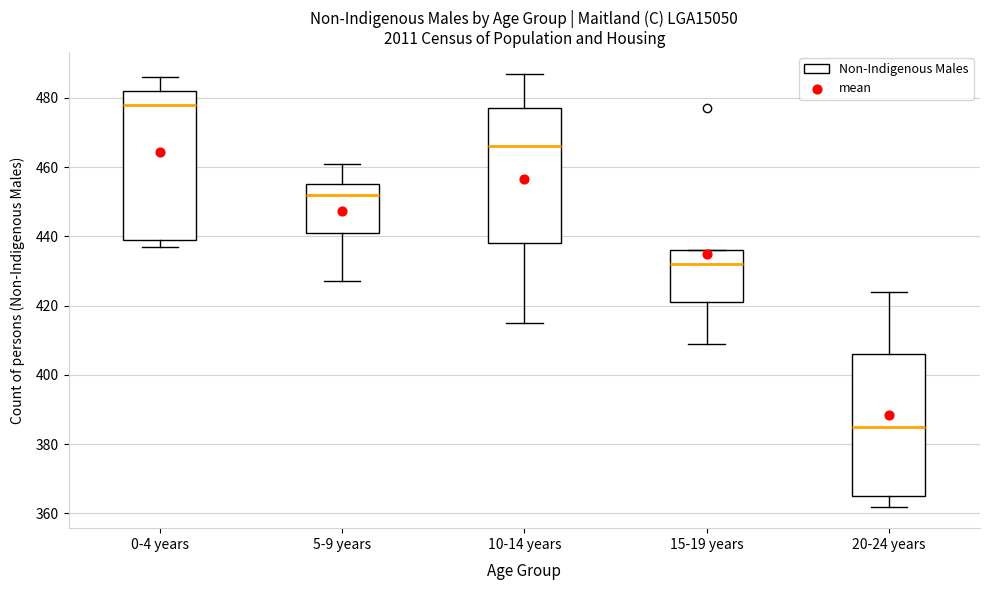

Reading left to right, read every box against the y-axis: the position of its median line, the range the box covers, and the ends of its whiskers. The values are not printed on the chart, so give them approximately, as read against the axis.

0-4 years: median 478, box 440 to 482, whiskers 438 to 486
5-9 years: median 452, box 442 to 456, whiskers 428 to 462
10-14 years: median 466, box 438 to 478, whiskers 416 to 488
15-19 years: median 432, box 422 to 436, whiskers 410 to 436
20-24 years: median 386, box 366 to 406, whiskers 362 to 424